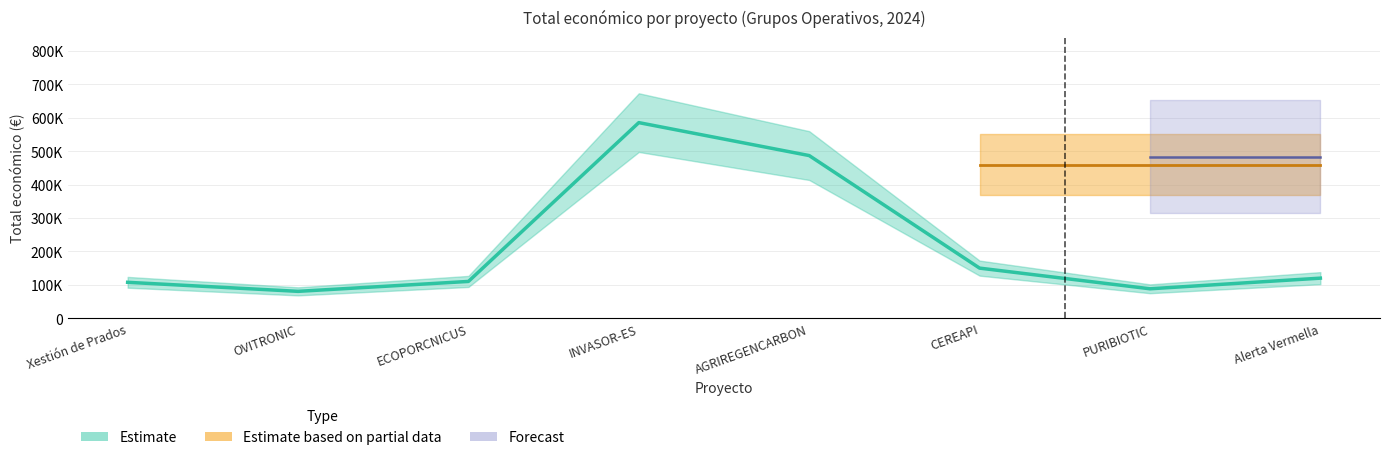

Reading left to right, transcribe all the data shown in this chart.

107555	80498	110168	585346	486756	150000	88160	120000